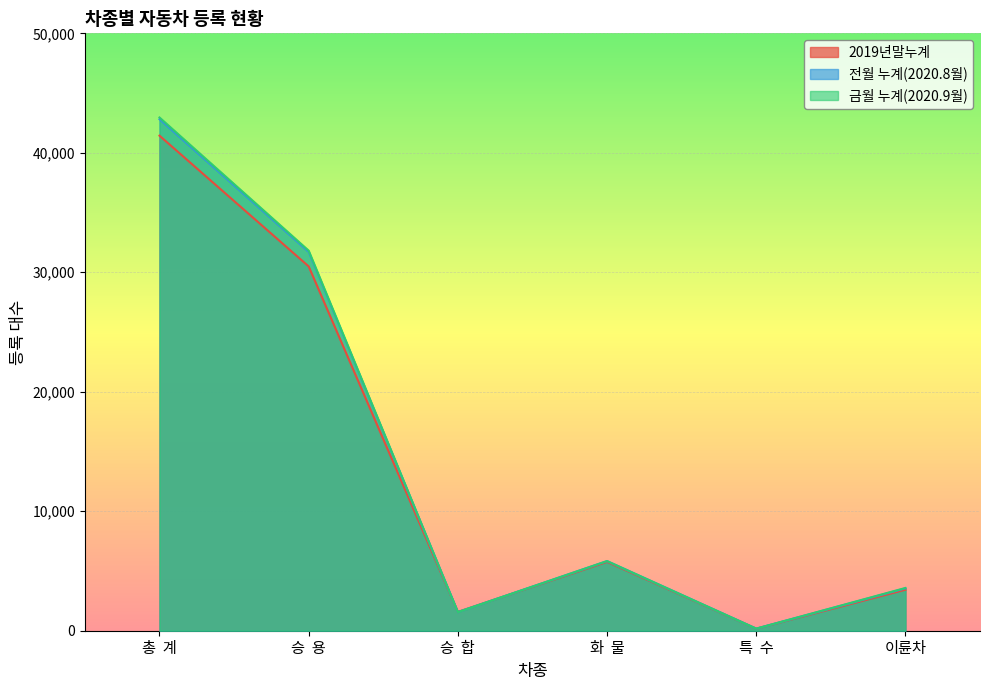

Which has a higher value, 승  합 or 총  계?

총  계